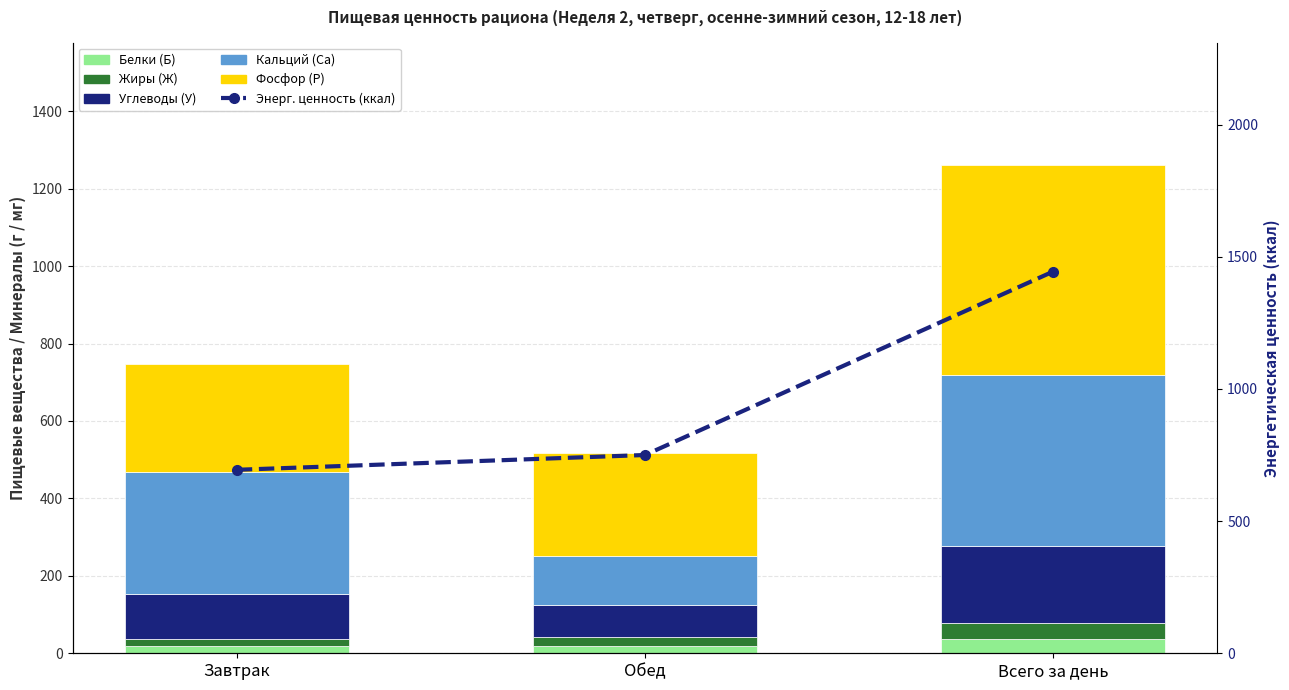

The value of Углеводы (У) at Всего за день is 87. True or false?

False